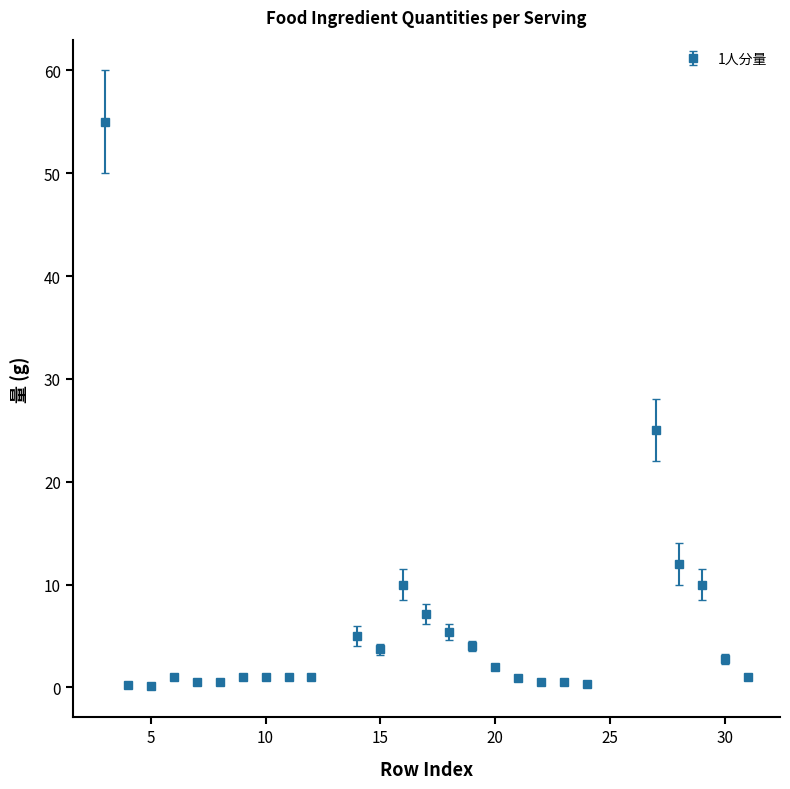

What is the maximum value shown in the chart?

55.0